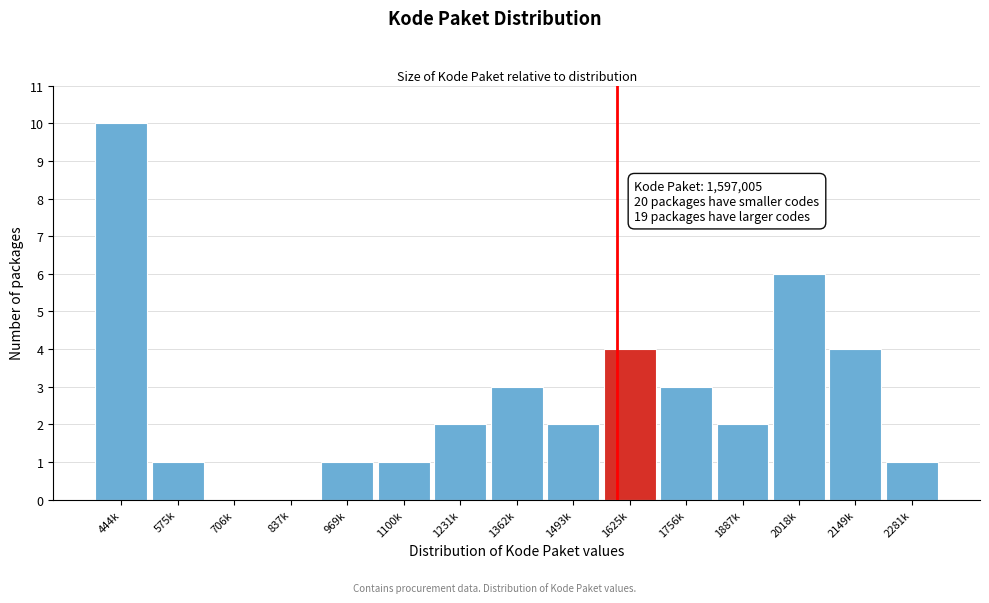

Reading right to left, transcribe all the data shown in this chart.

2281k=1	2149k=4	2018k=6	1887k=2	1756k=3	1625k=4	1493k=2	1362k=3	1231k=2	1100k=1	969k=1	837k=0	706k=0	575k=1	444k=10